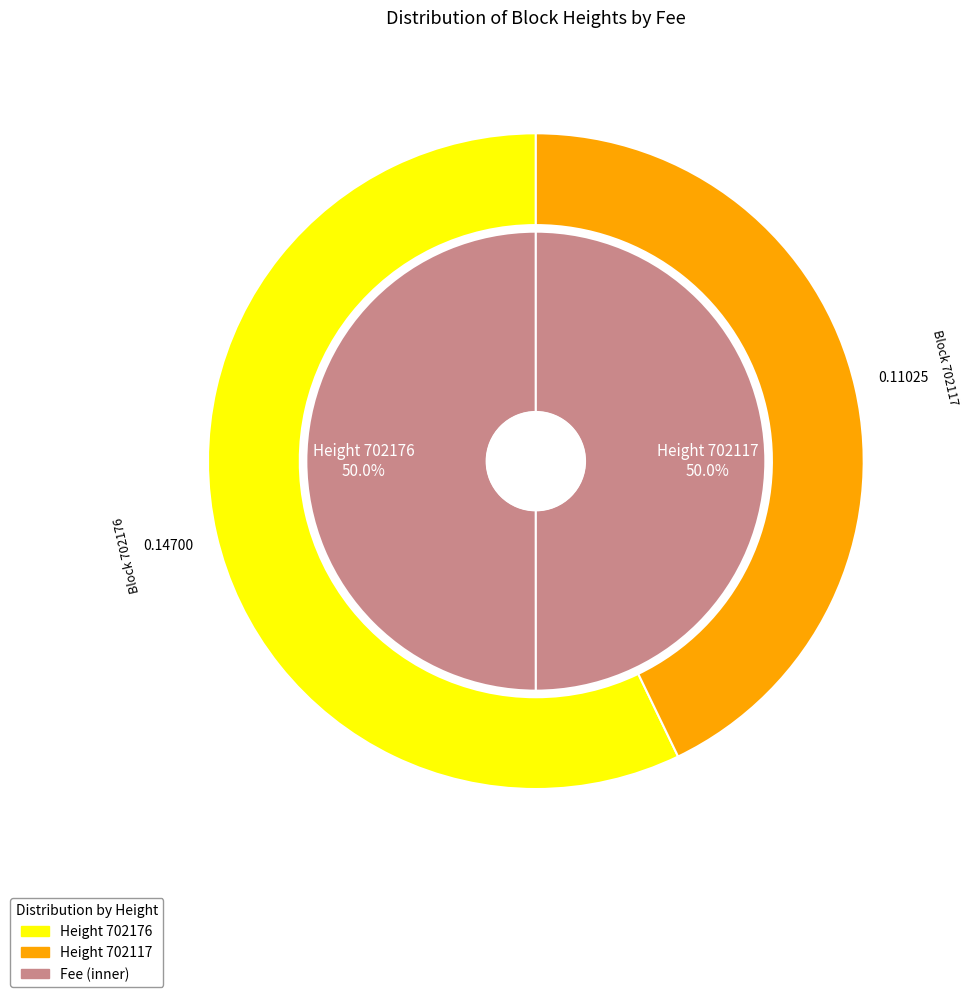

Is the sum of 702117 and 702176 greater than half?

Yes